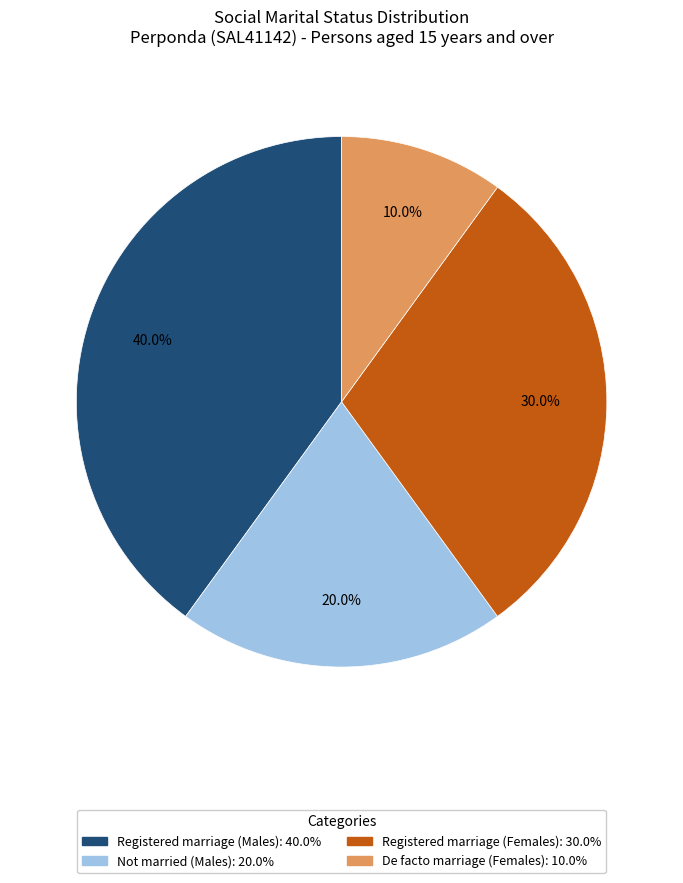

Does any single category account for the majority?

No